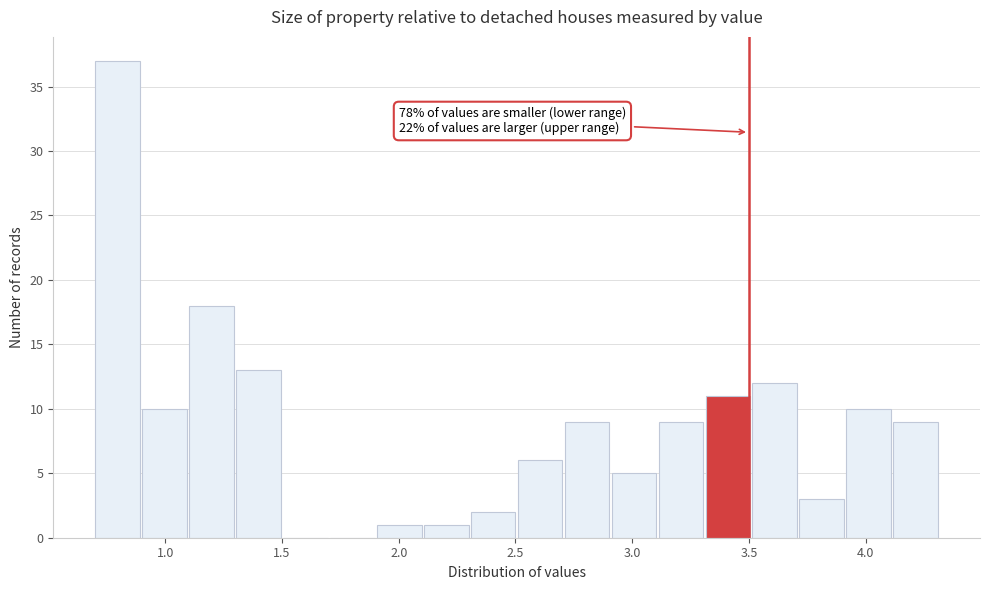

Which range on the x-axis has the tallest bar?

0.7 to 0.9